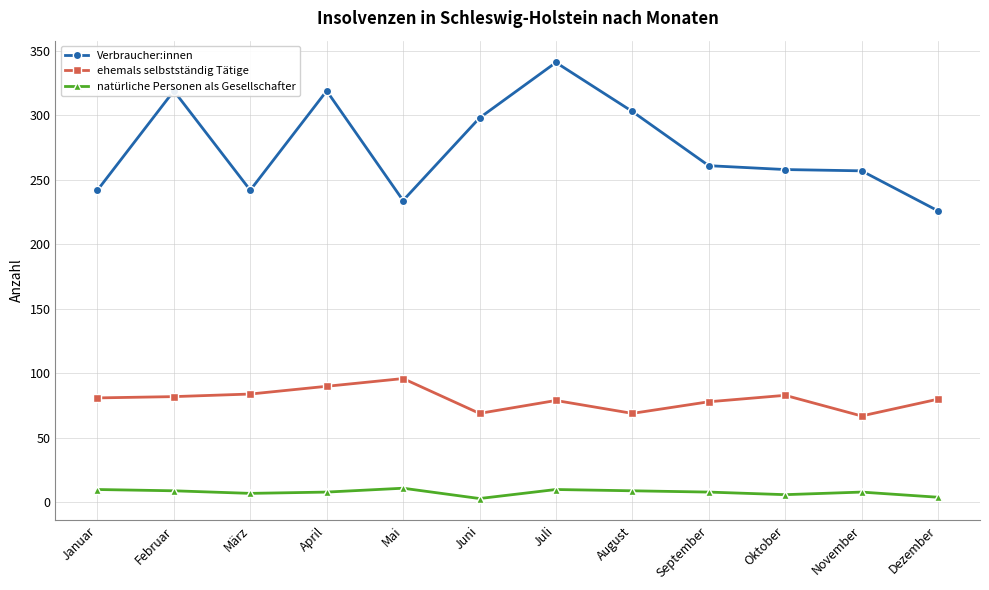

True or false: natürliche Personen als Gesellschafter and ehemals selbstständig Tätige cross at least once.

False